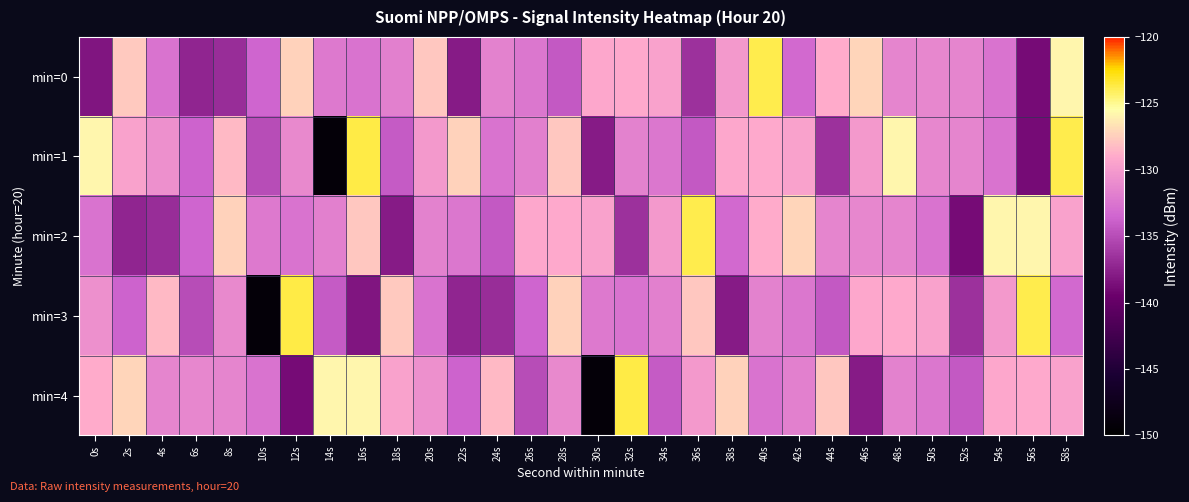

Reading left to right, extract all data points from this chart.

min=0: 0s=-138.2	2s=-127.7	4s=-132.6	6s=-137.3	8s=-136.8	10s=-133.6	12s=-127.4	14s=-132.2	16s=-132.6	18s=-131.8	20s=-127.7	22s=-137.9	24s=-131.6	26s=-132.4	28s=-134.2	30s=-129.3	32s=-129.1	34s=-129.5	36s=-136.5	38s=-130.1	40s=-123.9	42s=-133.3	44s=-129.0	46s=-127.2	48s=-131.4	50s=-131.3	52s=-131.5	54s=-132.6	56s=-138.8	58s=-125.7
min=1: 0s=-125.8	2s=-129.6	4s=-130.7	6s=-133.6	8s=-128.4	10s=-134.9	12s=-131.1	14s=-149.2	16s=-123.7	18s=-134.1	20s=-130.1	22s=-127.4	24s=-132.6	26s=-131.8	28s=-127.7	30s=-137.9	32s=-131.6	34s=-132.4	36s=-134.2	38s=-129.3	40s=-129.1	42s=-129.5	44s=-136.5	46s=-130.1	48s=-125.7	50s=-131.3	52s=-131.5	54s=-132.6	56s=-138.8	58s=-123.9
min=2: 0s=-132.6	2s=-137.3	4s=-136.8	6s=-133.6	8s=-127.4	10s=-132.2	12s=-132.6	14s=-131.8	16s=-127.7	18s=-137.9	20s=-131.6	22s=-132.4	24s=-134.2	26s=-129.3	28s=-129.1	30s=-129.5	32s=-136.5	34s=-130.1	36s=-123.9	38s=-133.3	40s=-129.0	42s=-127.2	44s=-131.4	46s=-131.3	48s=-131.5	50s=-132.6	52s=-138.8	54s=-125.7	56s=-125.8	58s=-129.6
min=3: 0s=-130.7	2s=-133.6	4s=-128.4	6s=-134.9	8s=-131.1	10s=-149.2	12s=-123.7	14s=-134.1	16s=-138.2	18s=-127.7	20s=-132.6	22s=-137.3	24s=-136.8	26s=-133.6	28s=-127.4	30s=-132.2	32s=-132.6	34s=-131.8	36s=-127.7	38s=-137.9	40s=-131.6	42s=-132.4	44s=-134.2	46s=-129.3	48s=-129.1	50s=-129.5	52s=-136.5	54s=-130.1	56s=-123.9	58s=-133.3
min=4: 0s=-129.0	2s=-127.2	4s=-131.4	6s=-131.3	8s=-131.5	10s=-132.6	12s=-138.8	14s=-125.7	16s=-125.8	18s=-129.6	20s=-130.7	22s=-133.6	24s=-128.4	26s=-134.9	28s=-131.1	30s=-149.2	32s=-123.7	34s=-134.1	36s=-130.1	38s=-127.4	40s=-132.6	42s=-131.8	44s=-127.7	46s=-137.9	48s=-131.6	50s=-132.4	52s=-134.2	54s=-129.3	56s=-129.1	58s=-129.5